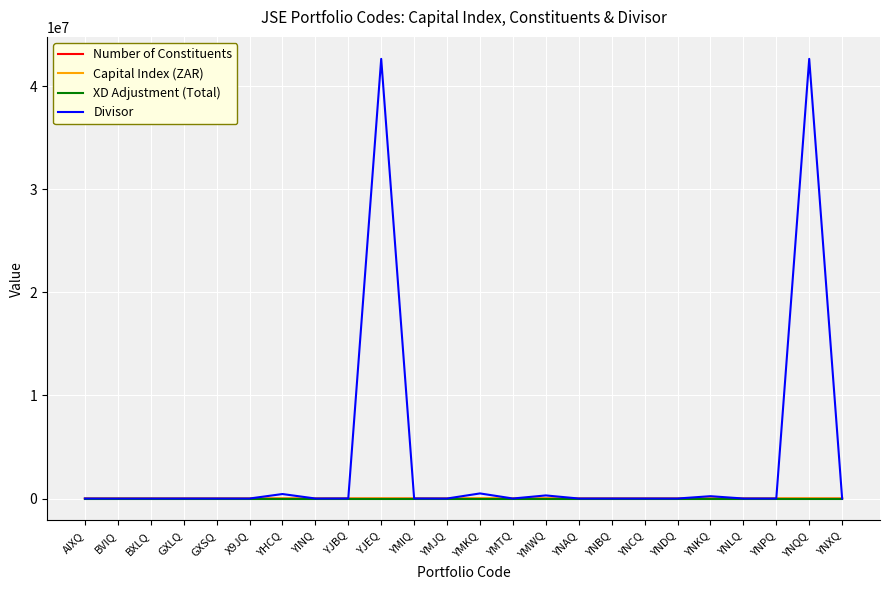

Does the chart have visible grid lines?

Yes